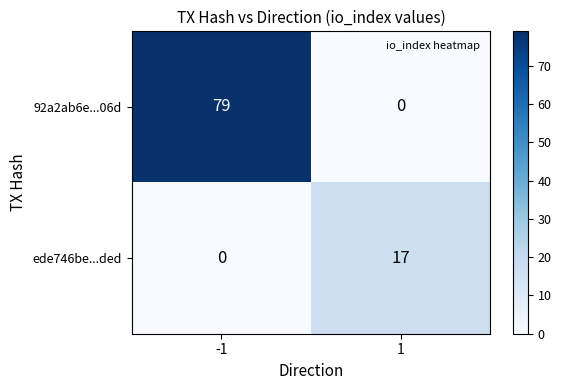

At how many categories does at least one series exceed 74?

1